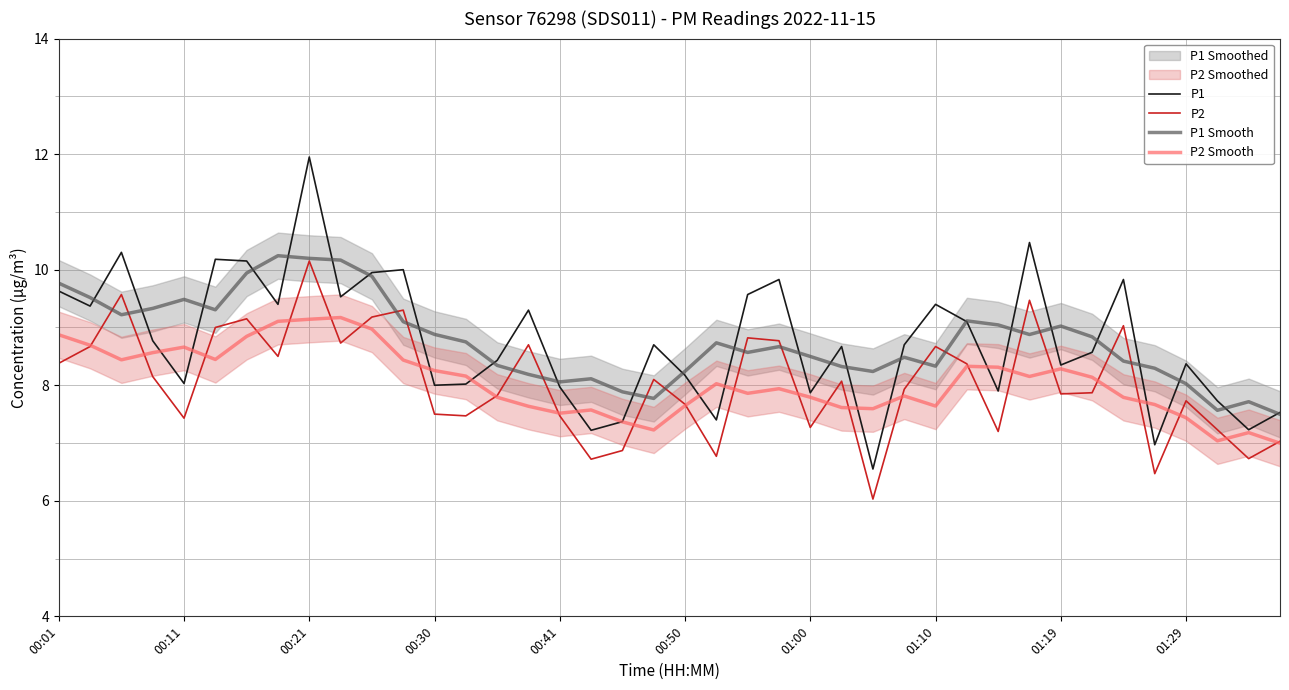

True or false: P1 Smooth and P2 Smooth cross at least once.

False